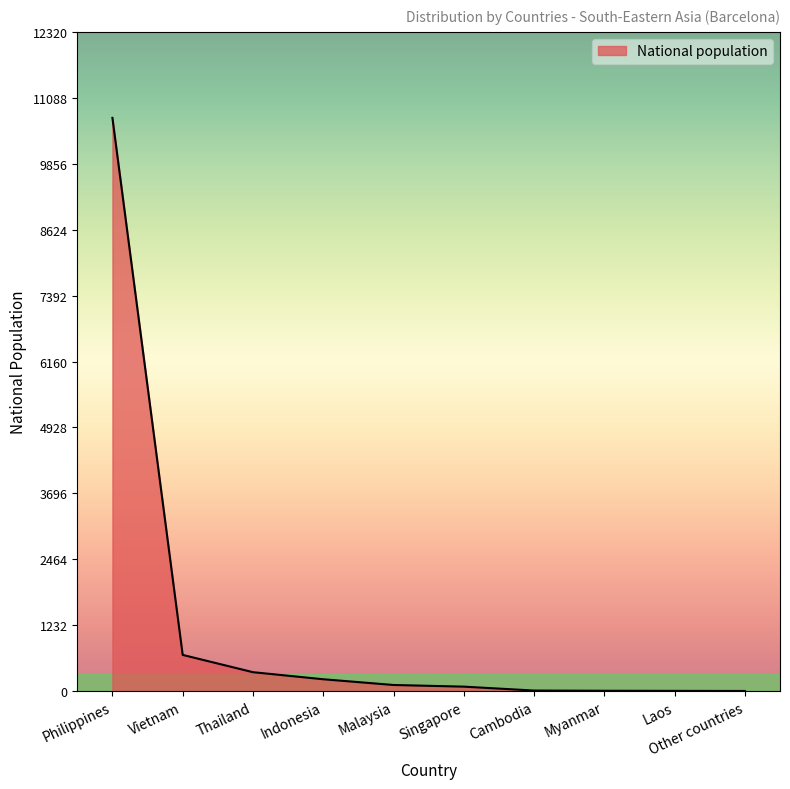

How many lines are shown in the chart?

1